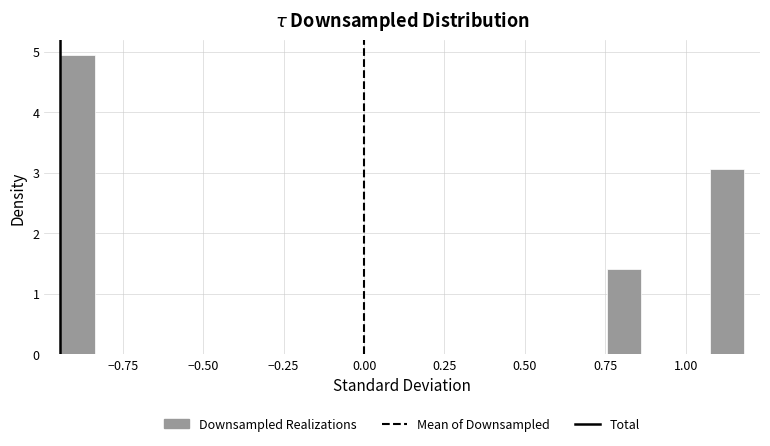

Read against the x-axis, roughly where is the centre of the tallest bar?

-0.90